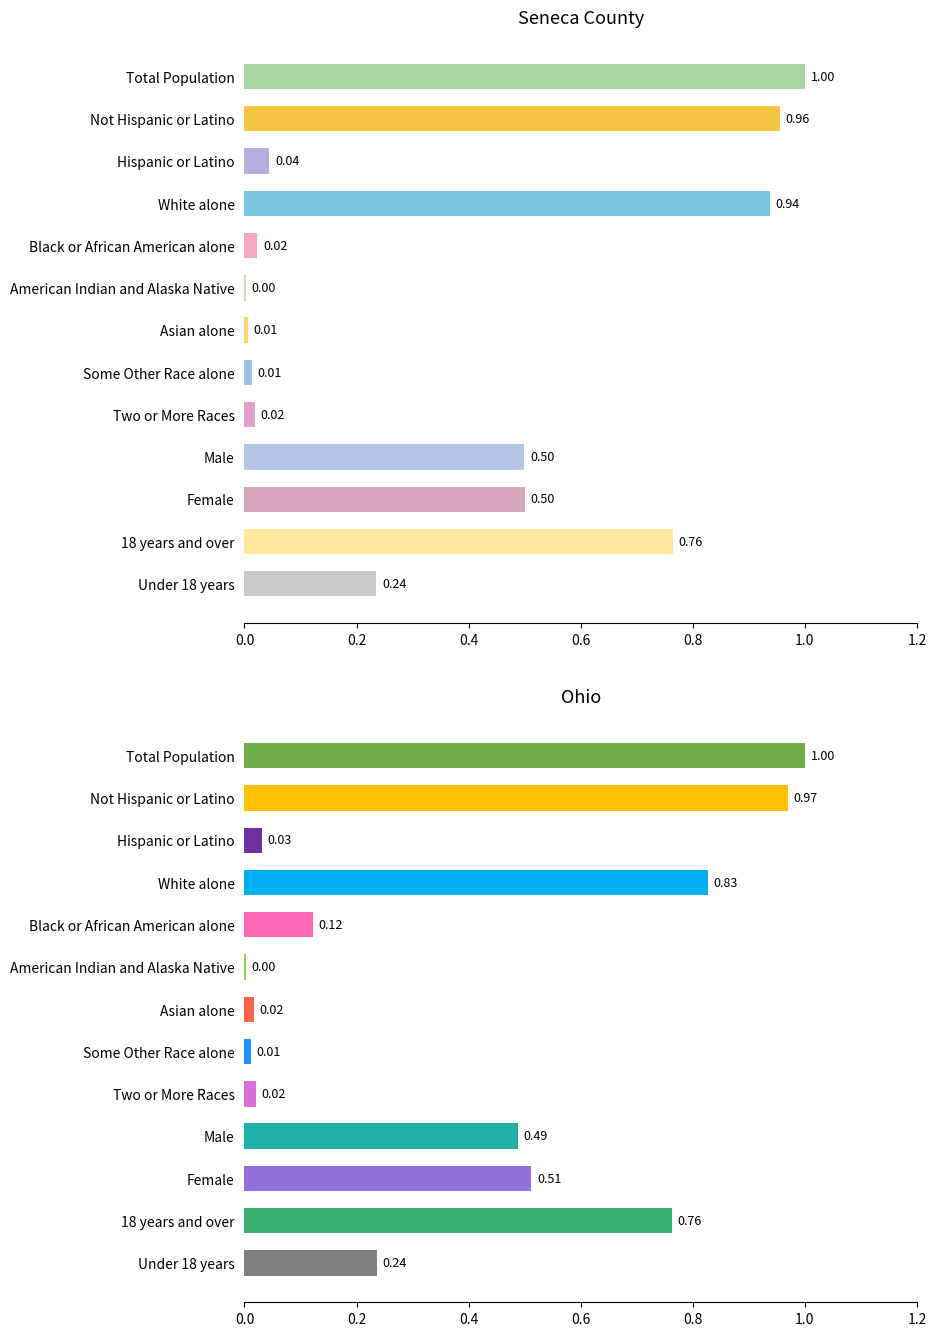

At which label is Seneca County closest to 0?

American Indian and Alaska Native